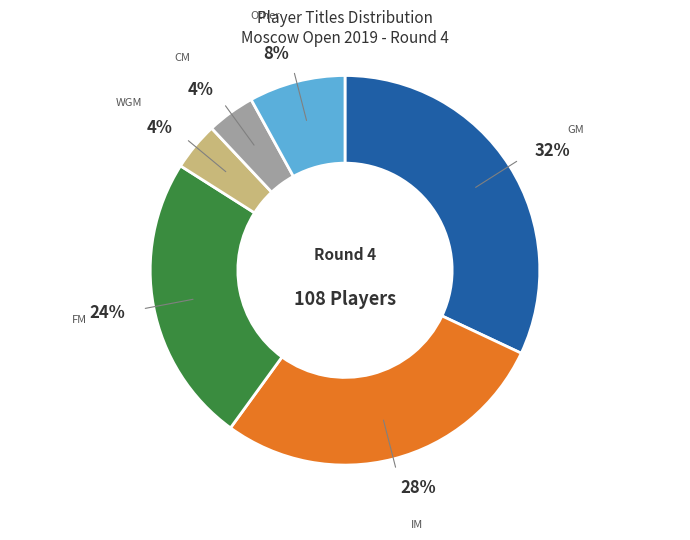

True or false: IM accounts for 39% of the total.

False